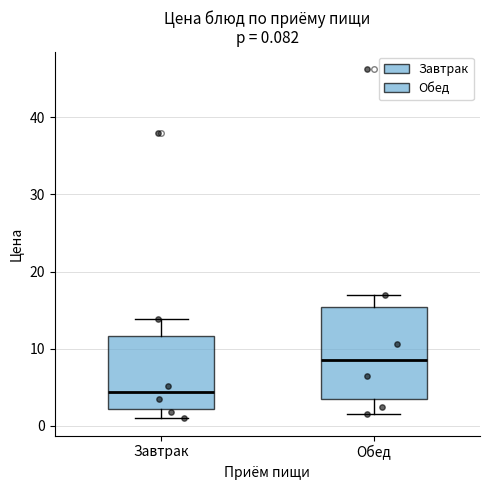

Comparing the boxes themselves (not the whiskers), which one is the tallest?

Обед